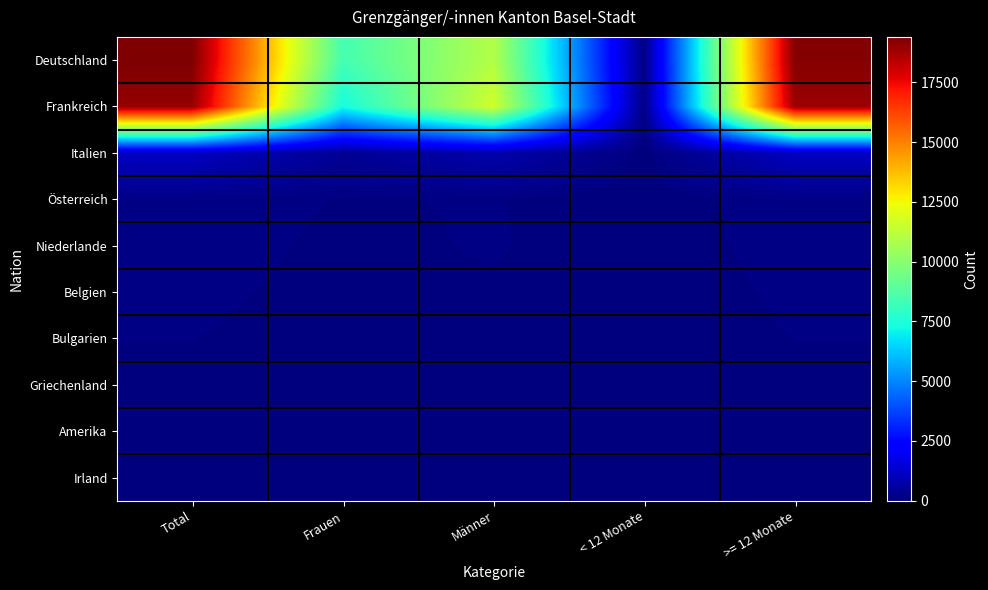

Between Männer and Total, which is larger?

Total